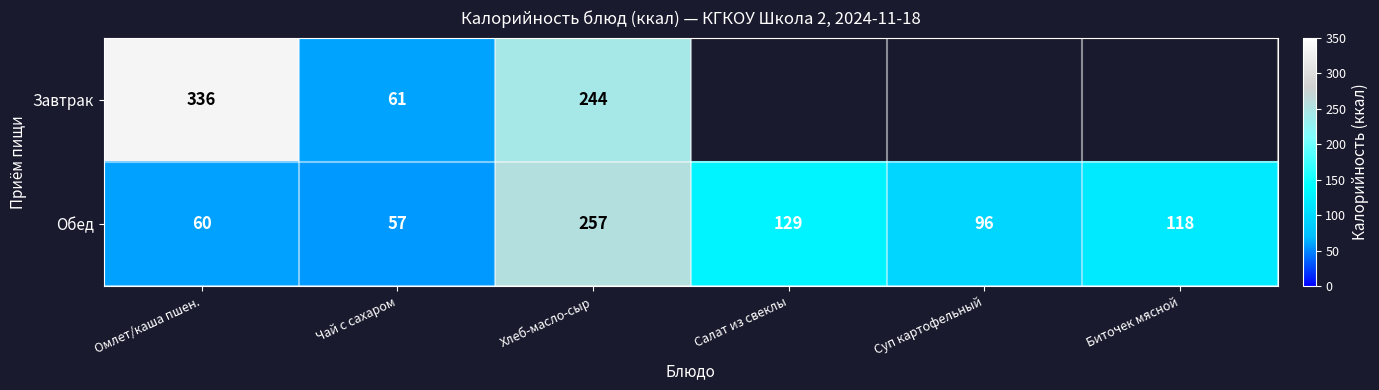

What is the minimum value shown in the chart?

57.0